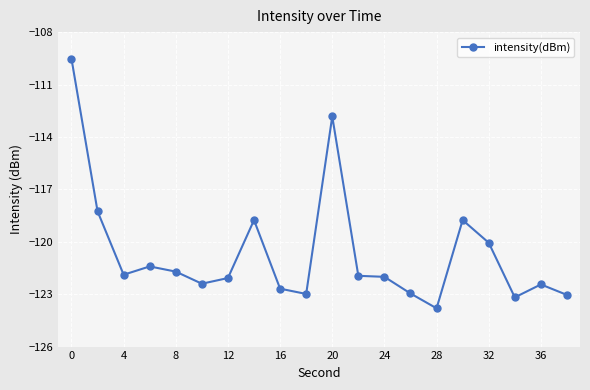

How many lines are shown in the chart?

1